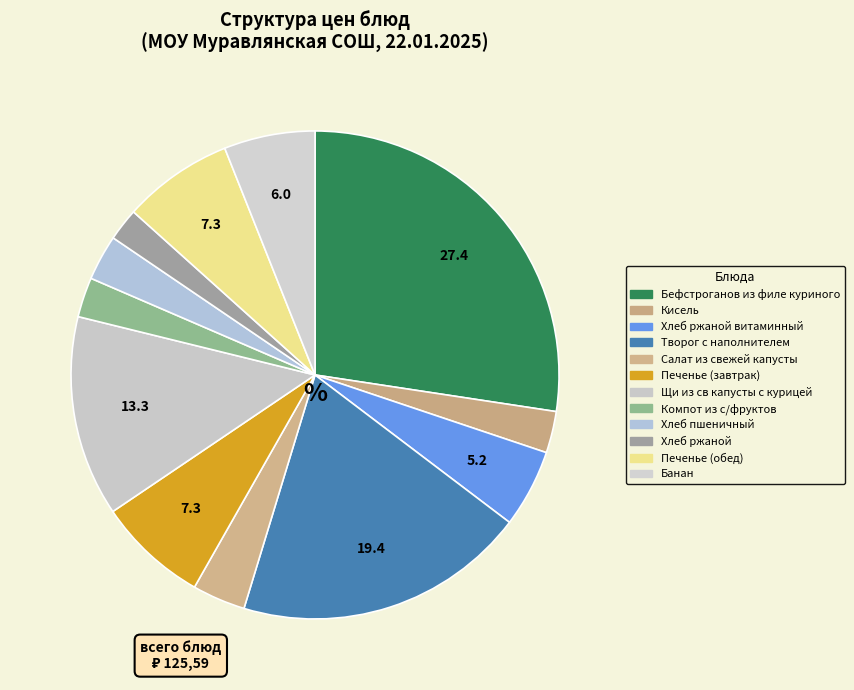

To the nearest percent, what is the difference between the largest and smallest slice percentages?

25%